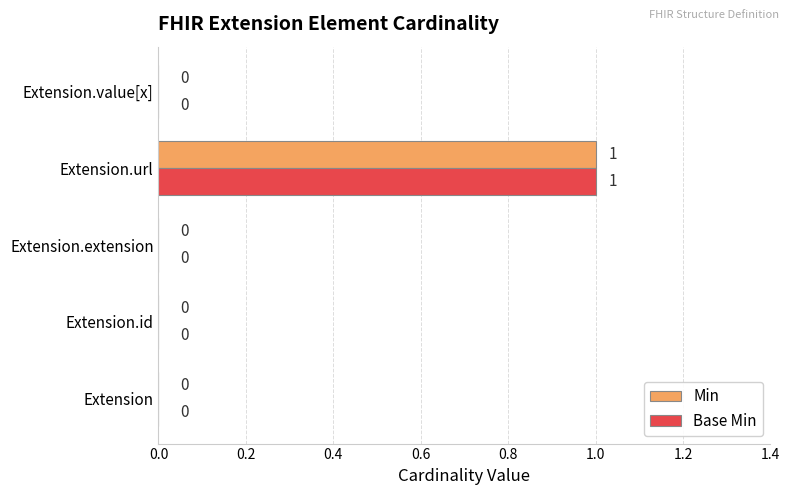

At which category is the sum across all series the highest?

Extension.url